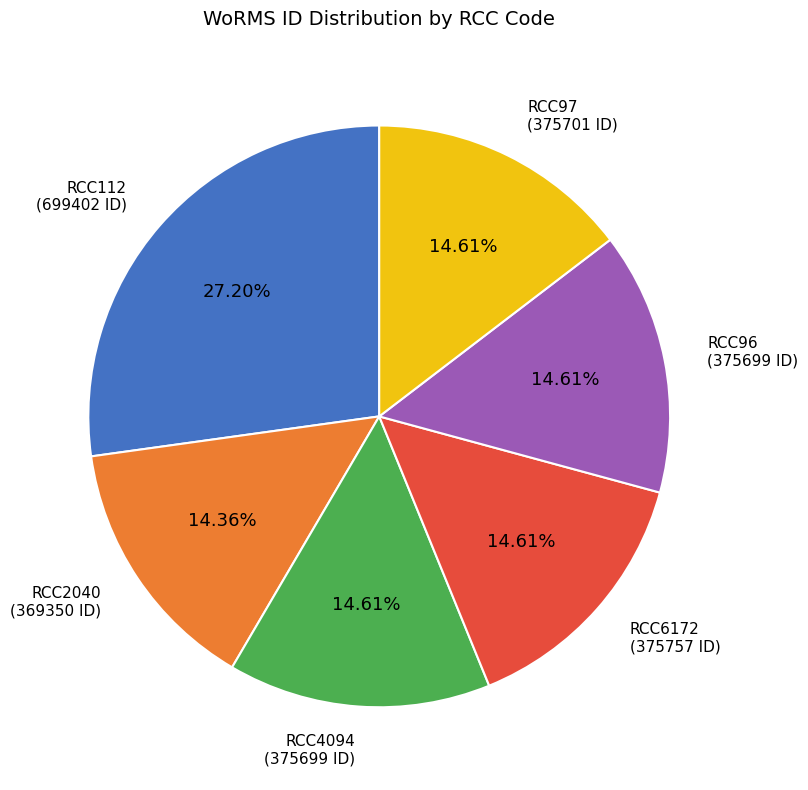

Approximately how many times larger is the value at RCC112 compared to RCC96?

1.9